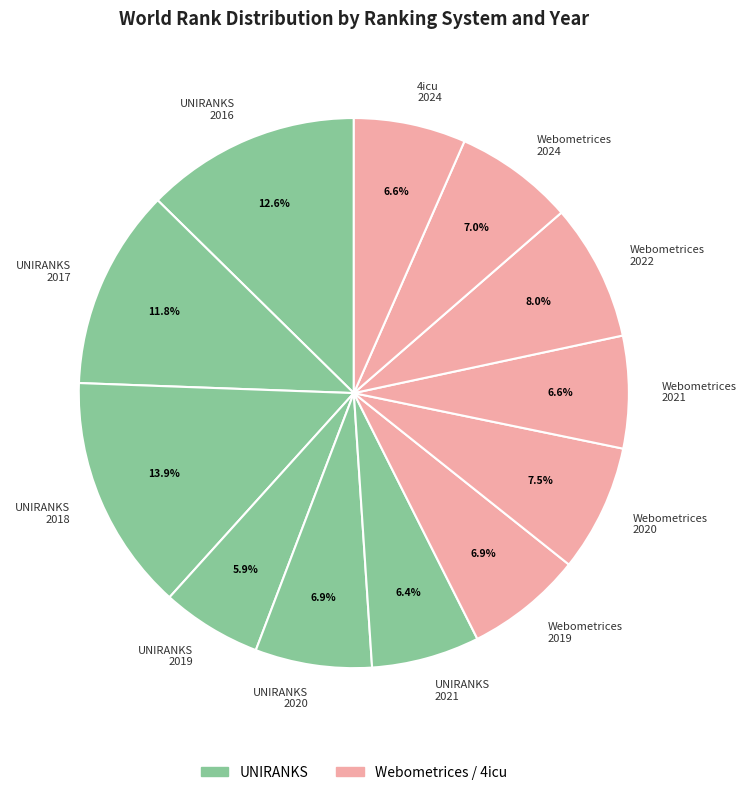

Combined, do Webometrices 2024 and Webometrices 2020 account for over 50%?

No